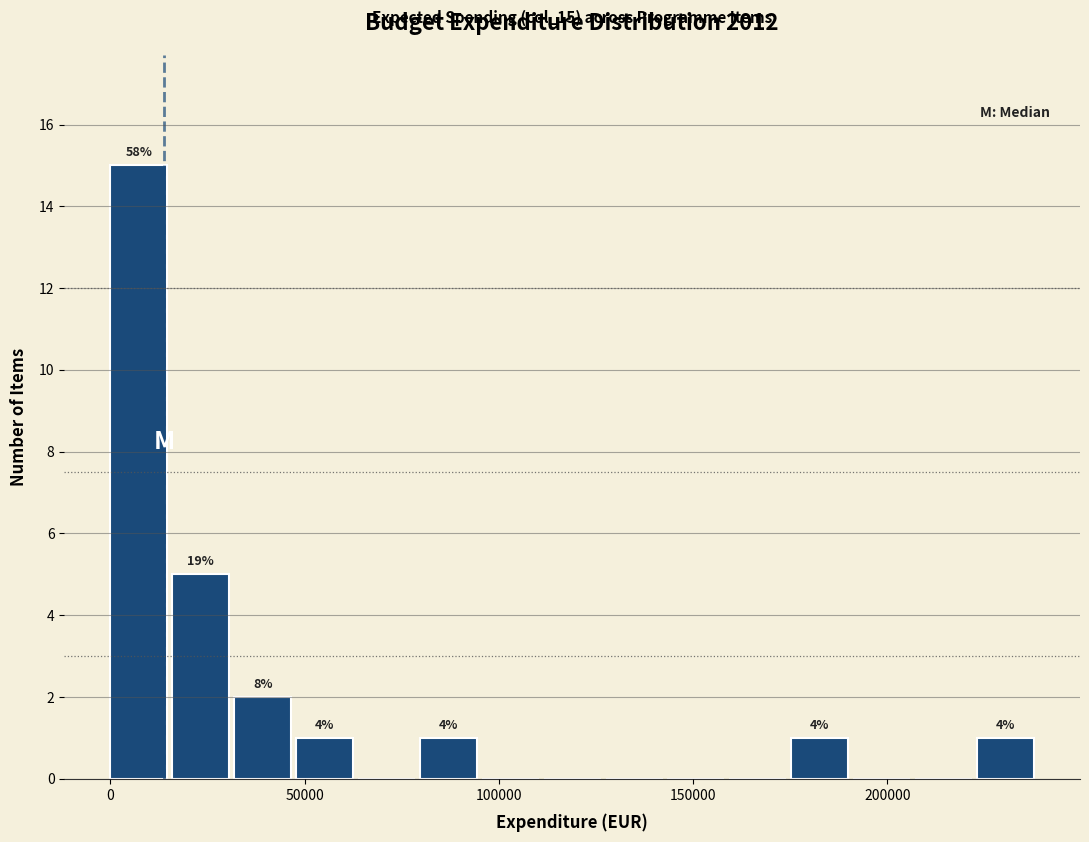

Read against the x-axis, roughly where is the centre of the tallest bar?

5000